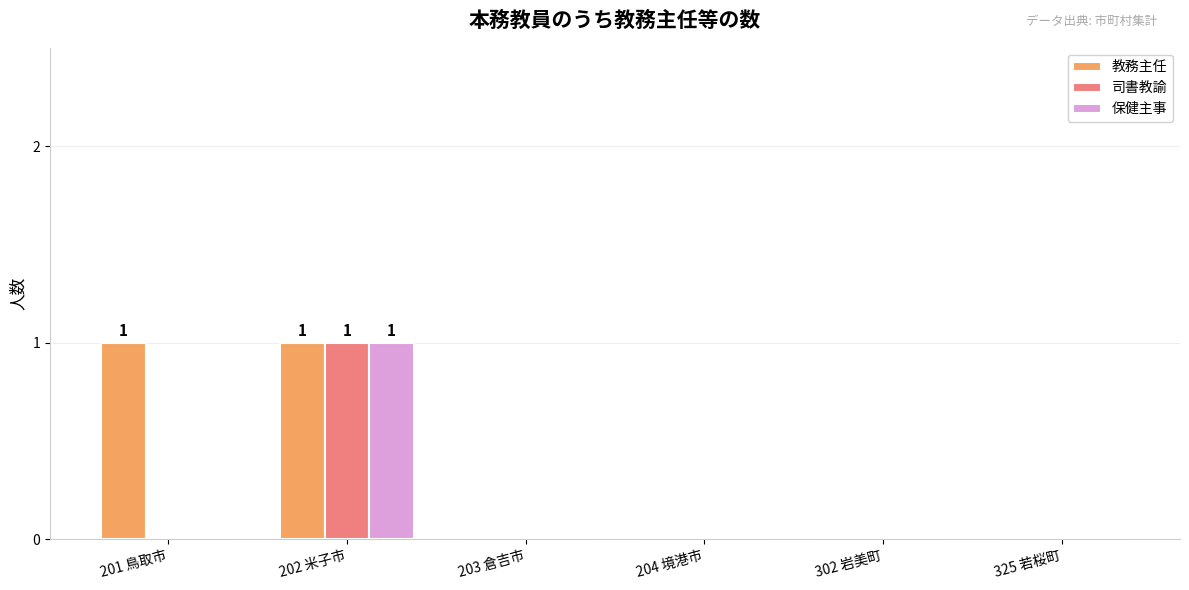

Reading left to right, extract all data points from this chart.

教務主任: 201 鳥取市=1	202 米子市=1	203 倉吉市=0	204 境港市=0	302 岩美町=0	325 若桜町=0
司書教諭: 201 鳥取市=0	202 米子市=1	203 倉吉市=0	204 境港市=0	302 岩美町=0	325 若桜町=0
保健主事: 201 鳥取市=0	202 米子市=1	203 倉吉市=0	204 境港市=0	302 岩美町=0	325 若桜町=0